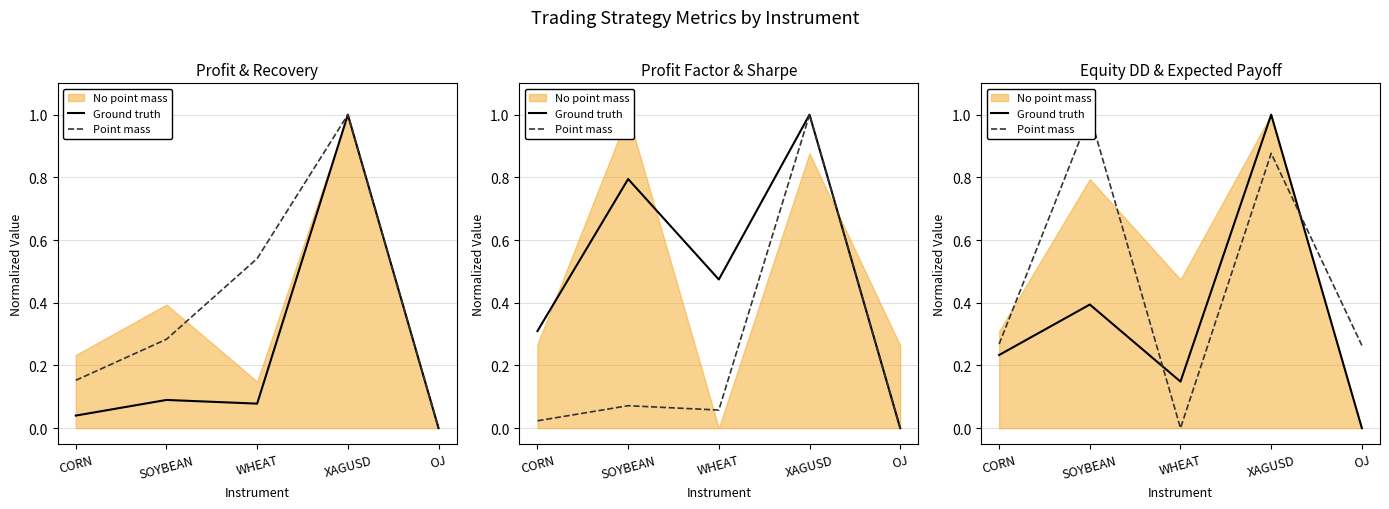

True or false: Ground truth has a value of 0.6 at OJ.

False